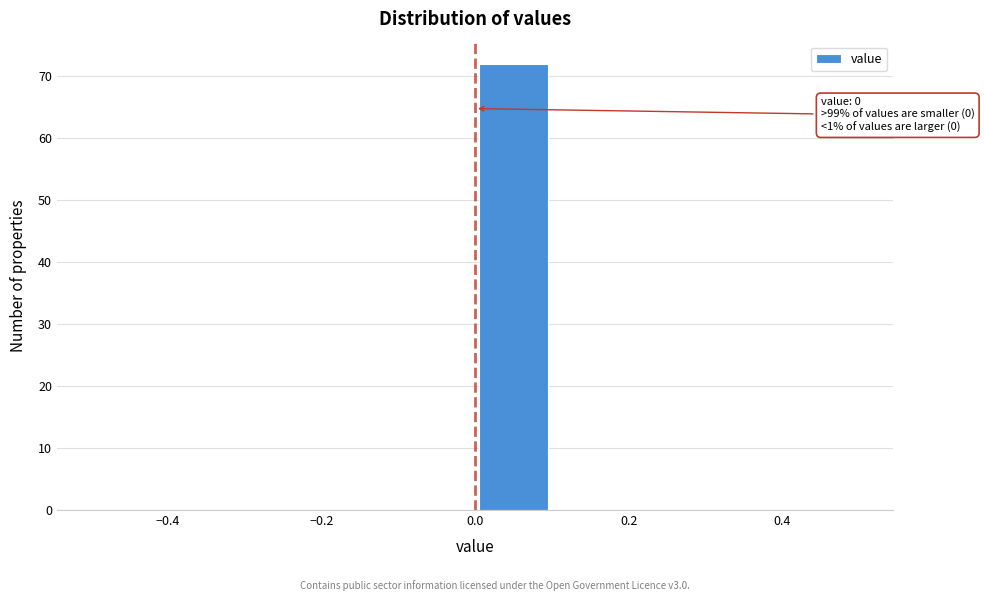

Which range on the x-axis has the tallest bar?

0.0 to 0.1